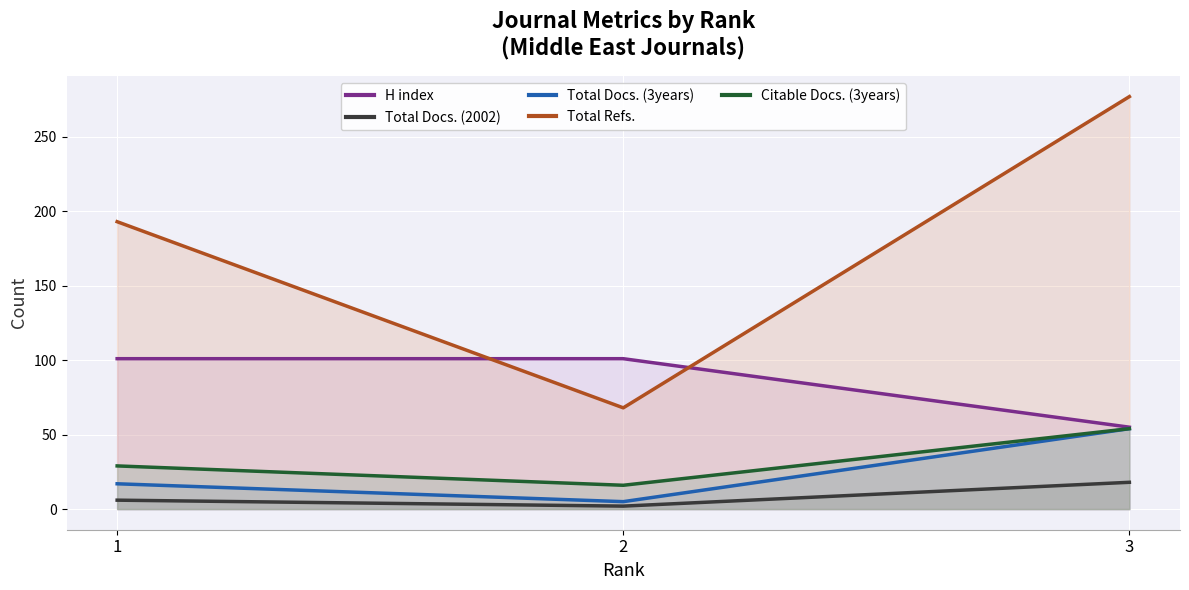

Reading right to left, what are all the values shown in this chart?

H index: 3=55	2=101	1=101
Total Docs. (2002): 3=18	2=2	1=6
Total Docs. (3years): 3=54	2=5	1=17
Total Refs.: 3=277	2=68	1=193
Citable Docs. (3years): 3=54	2=16	1=29